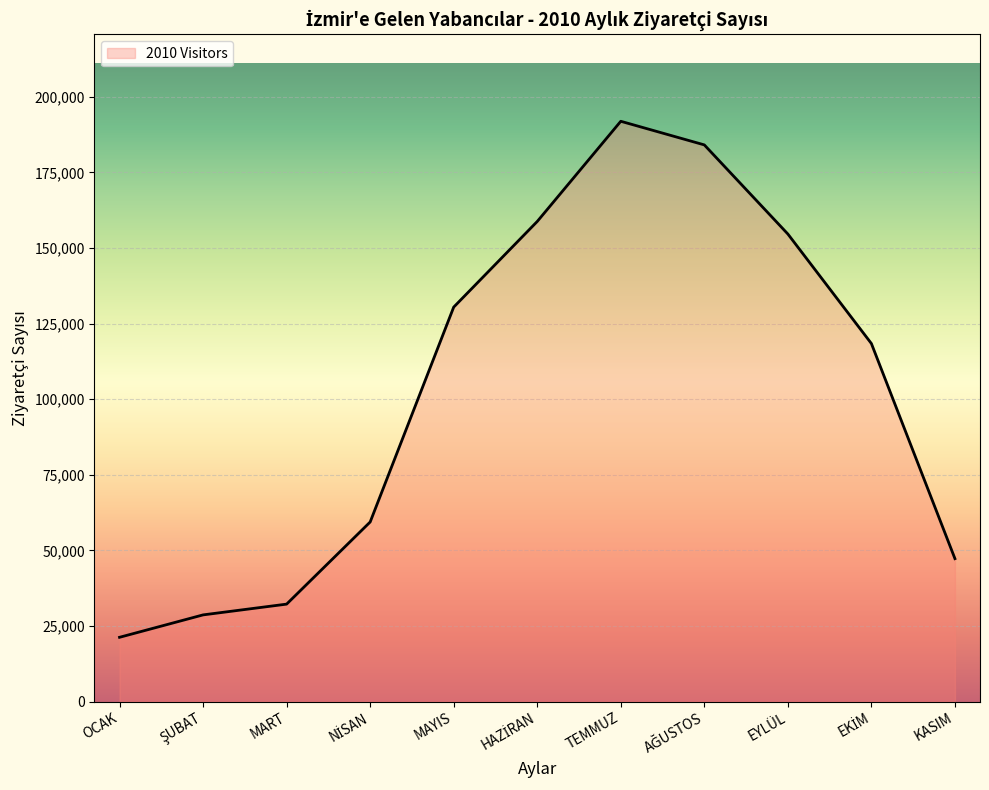

What value does the data have at TEMMUZ?

191920